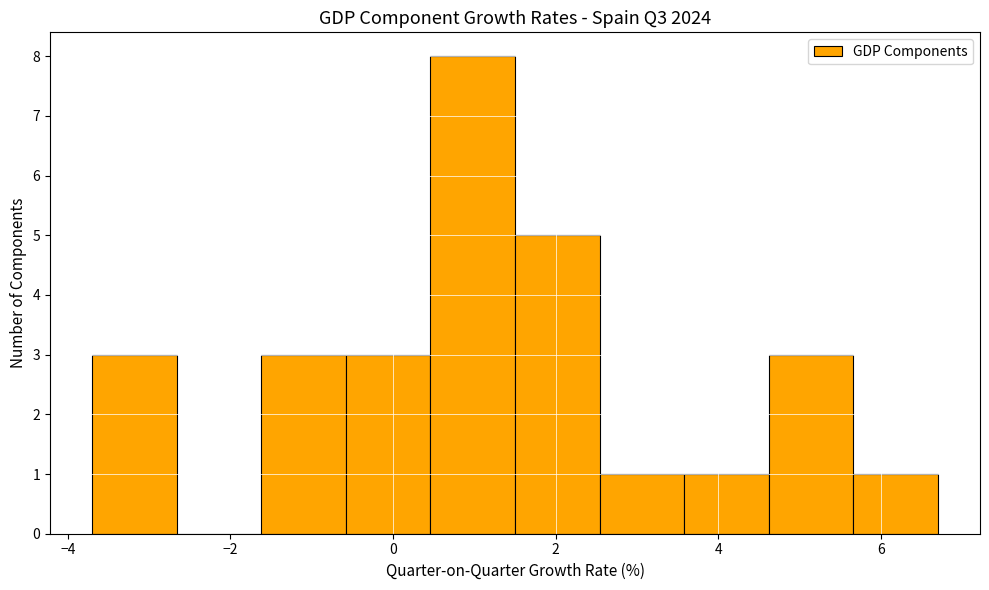

Reading left to right, transcribe this chart: for each bar, give the range it covers on the x-axis and its height. Neither the bar edges nor the heights are printed on the chart, so give them approximately, as read against the axes.

-3.70 to -2.66: 3
-2.66 to -1.62: 0
-1.62 to -0.58: 3
-0.58 to 0.46: 3
0.46 to 1.50: 8
1.50 to 2.54: 5
2.54 to 3.58: 1
3.58 to 4.62: 1
4.62 to 5.66: 3
5.66 to 6.70: 1